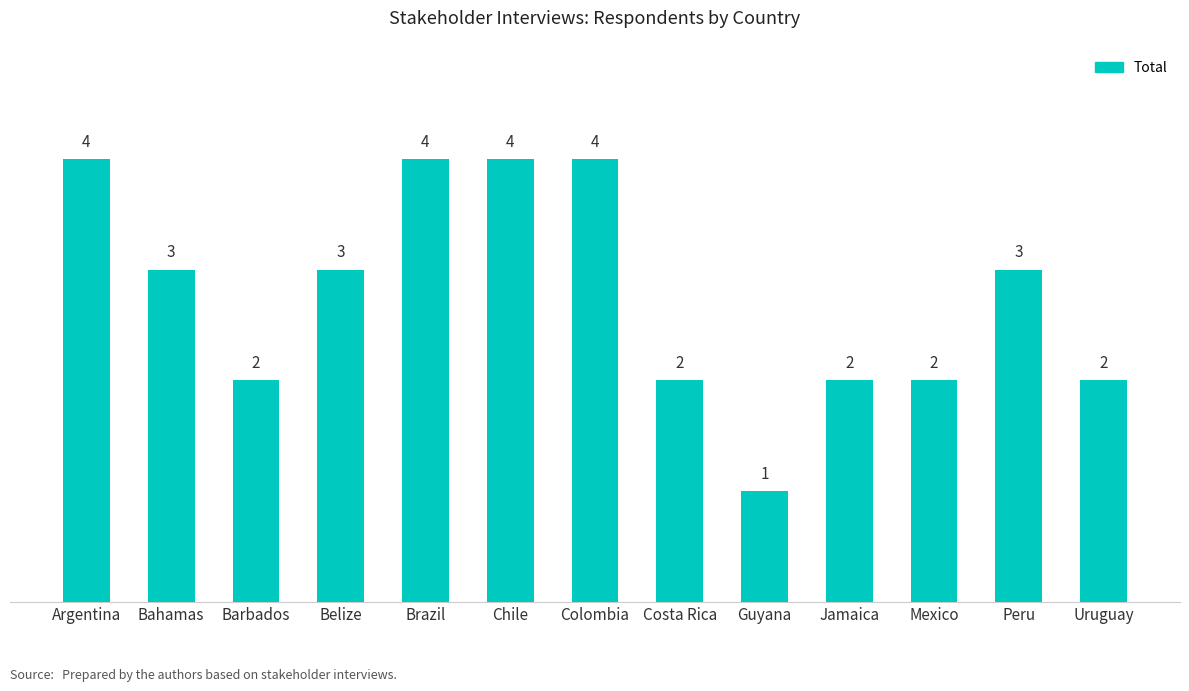

Reading left to right, transcribe all the data shown in this chart.

4	3	2	3	4	4	4	2	1	2	2	3	2